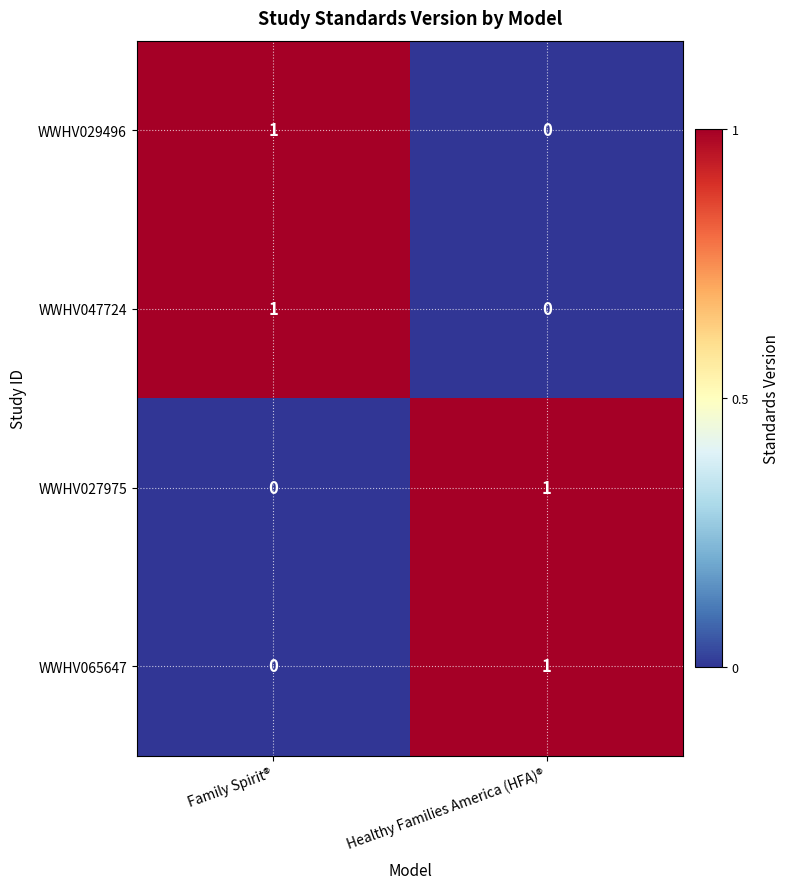

The WWHV029496 series shows 0 at Healthy Families America (HFA)®. True or false?

True